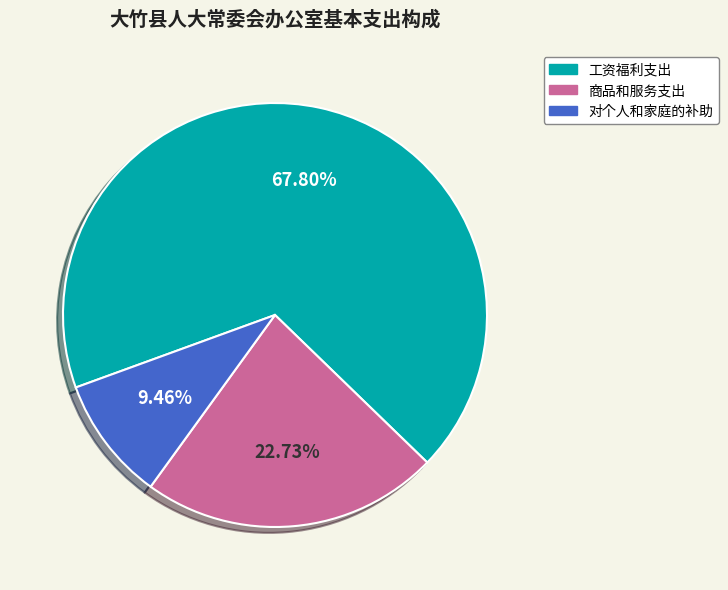

To the nearest percent, what percentage of the pie is 商品和服务支出?

23%